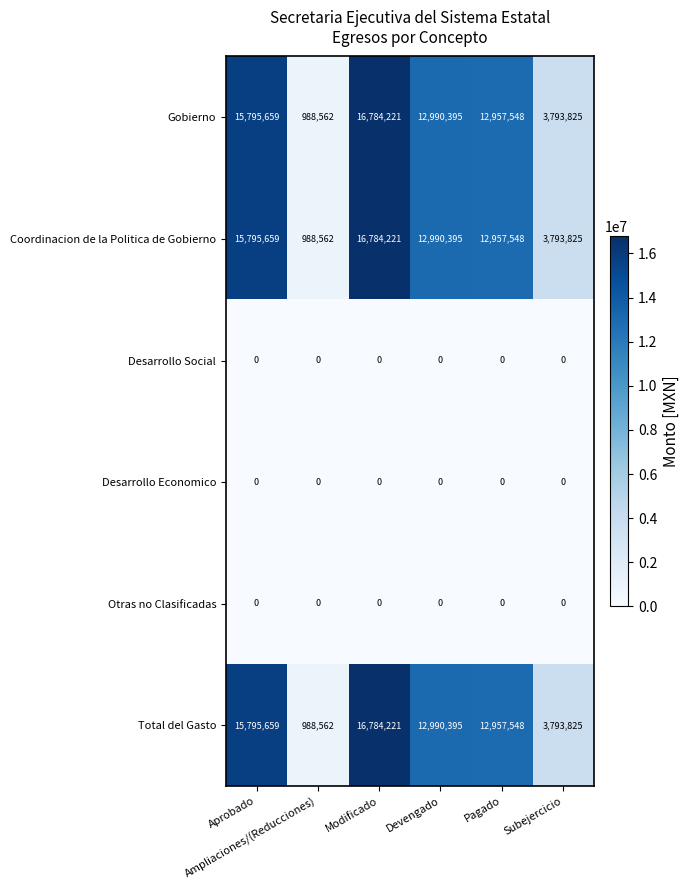

What is the greatest value displayed?

16784221